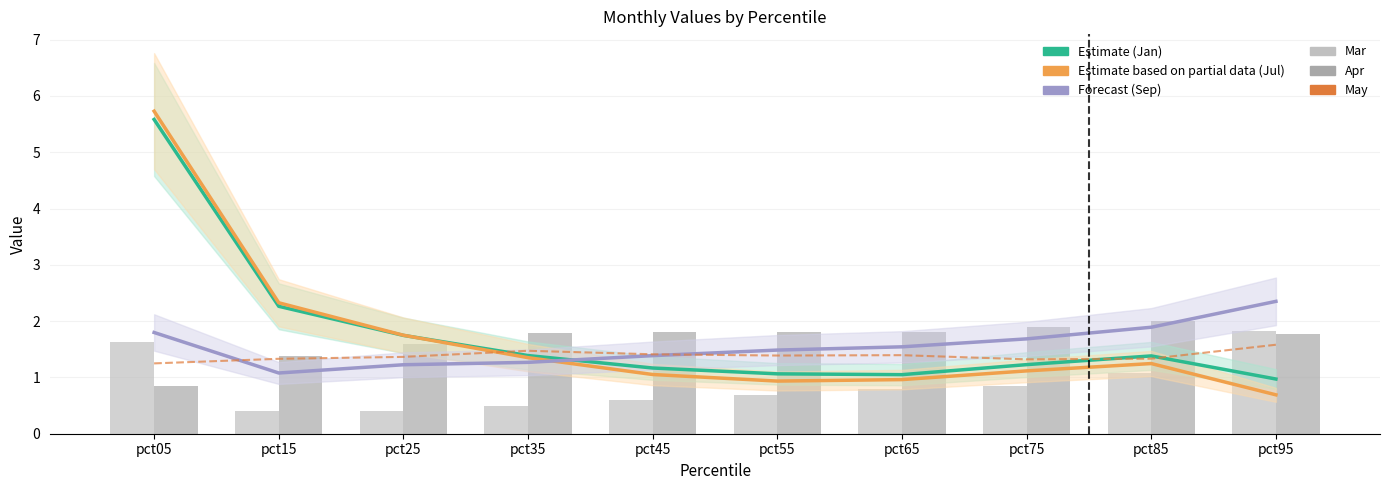

Reading right to left, list all the values displayed in this chart.

Jan: 1.0	1.4	1.2	1.0	1.1	1.2	1.4	1.7	2.3	5.6
Jul: 0.7	1.2	1.1	1.0	0.9	1.1	1.4	1.7	2.3	5.7
Sep: 2.4	1.9	1.7	1.5	1.5	1.4	1.3	1.2	1.1	1.8
May: 1.6	1.3	1.3	1.4	1.4	1.4	1.5	1.4	1.3	1.2
Mar: 1.8	1.1	0.9	0.8	0.7	0.6	0.5	0.4	0.4	1.6
Apr: 1.8	2.0	1.9	1.8	1.8	1.8	1.8	1.6	1.4	0.9